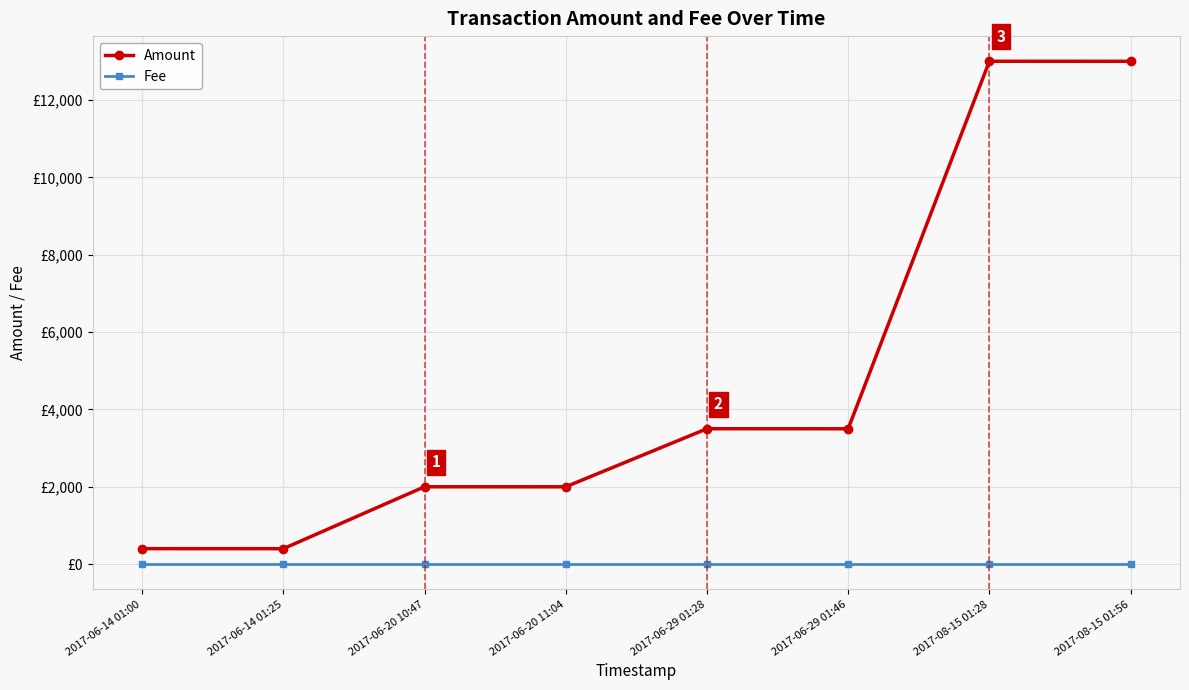

List the labels in order of Amount value, smallest first.

2017-06-14 01:25, 2017-06-14 01:00, 2017-06-20 11:04, 2017-06-20 10:47, 2017-06-29 01:46, 2017-06-29 01:28, 2017-08-15 01:56, 2017-08-15 01:28